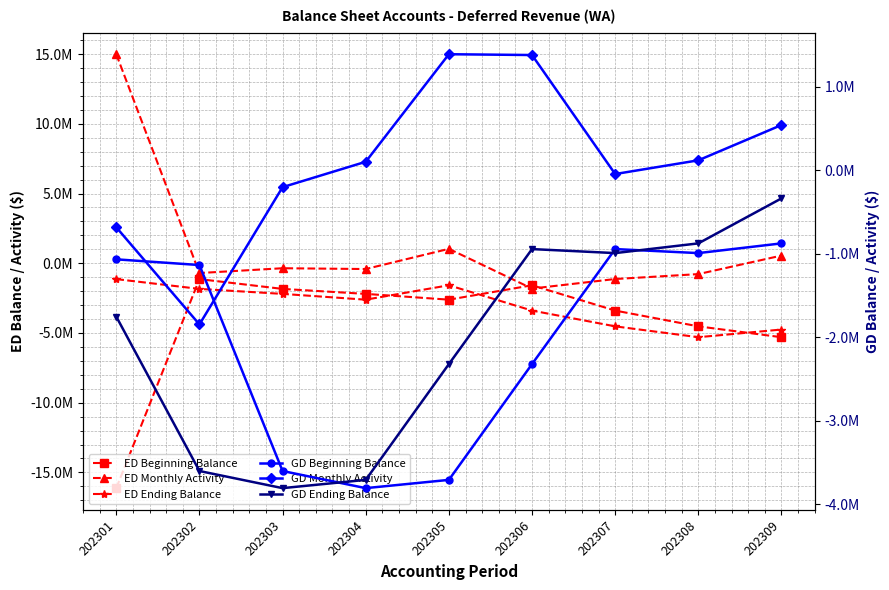

Between 202302 and 202307, which is larger?

202302